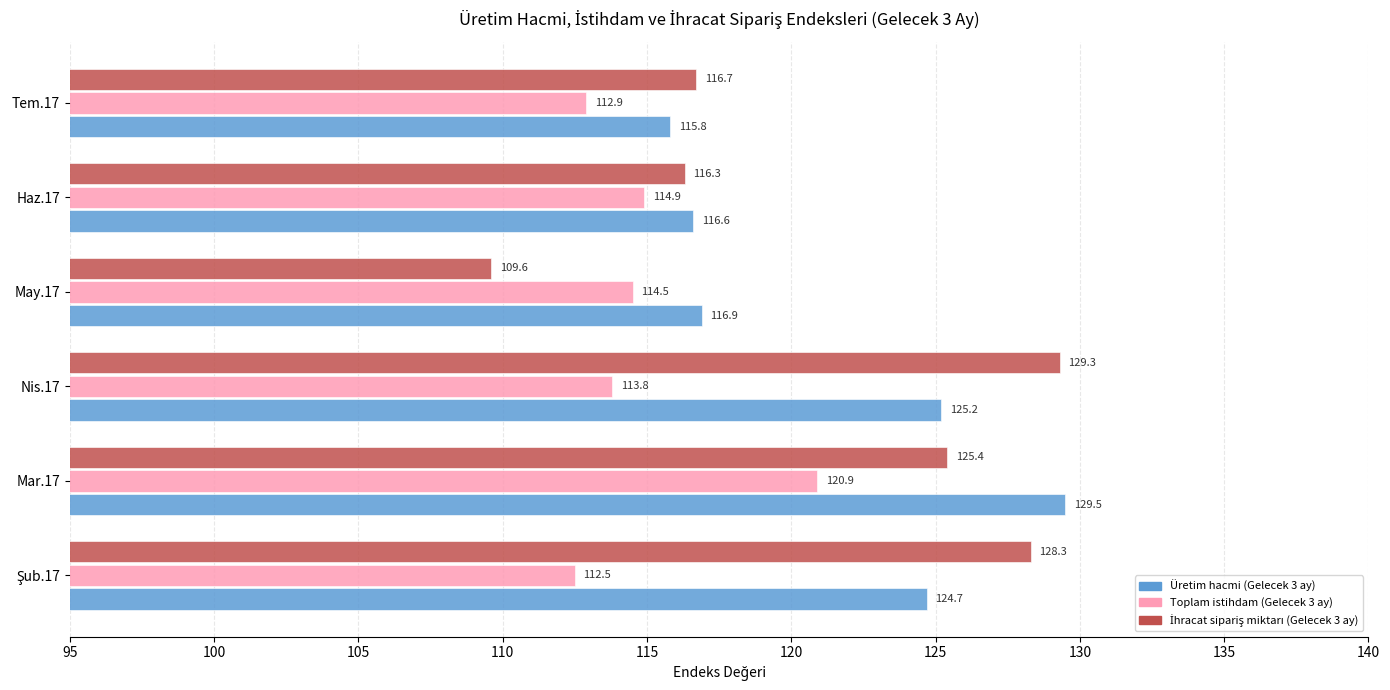

Where is Toplam istihdam (Gelecek 3 ay) nearest to the value 116?

Haz.17